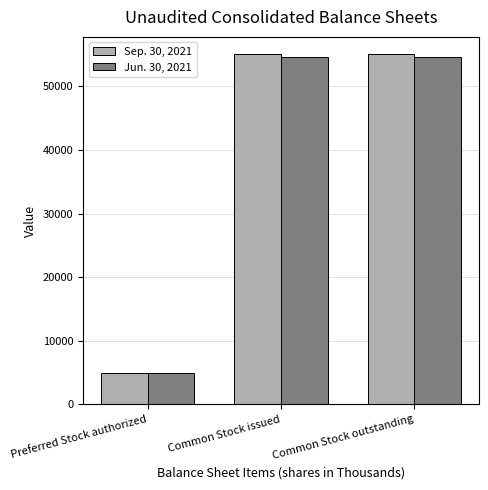

True or false: Jun. 30, 2021 has a value of 54594 at Common Stock outstanding.

True